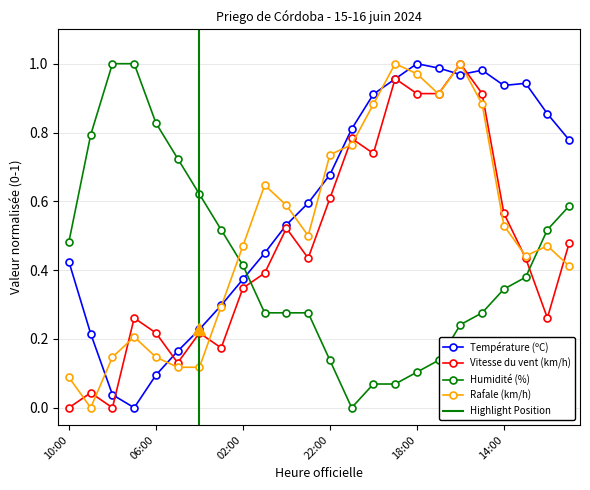

The value of Température (ºC) at 02:00 is 0.4. True or false?

True